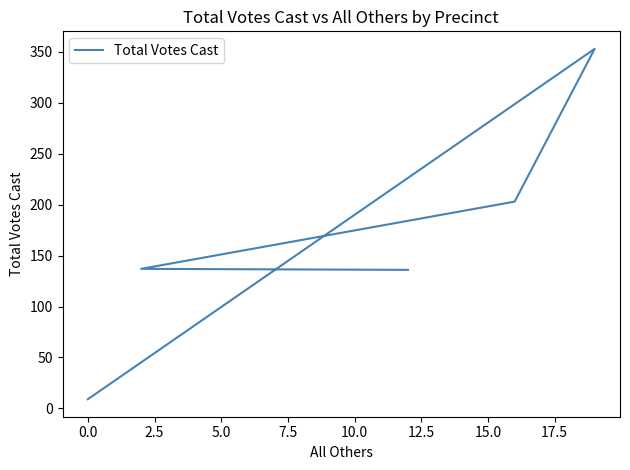

Does the chart have visible grid lines?

No